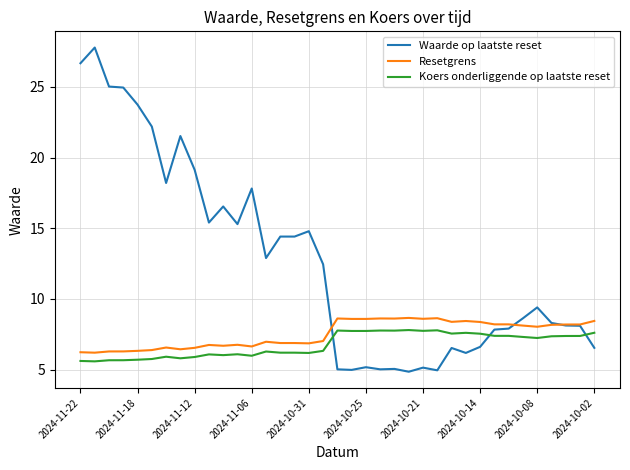

What is the maximum value shown in the chart?

27.8